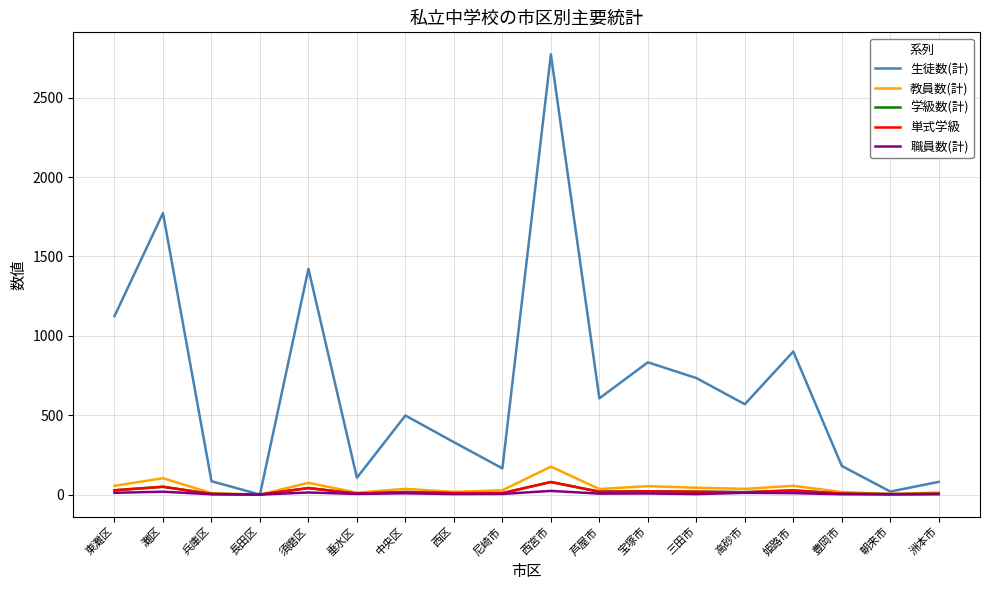

What is the sum of the 教員数(計) values at 宝塚市 and 中央区?

89